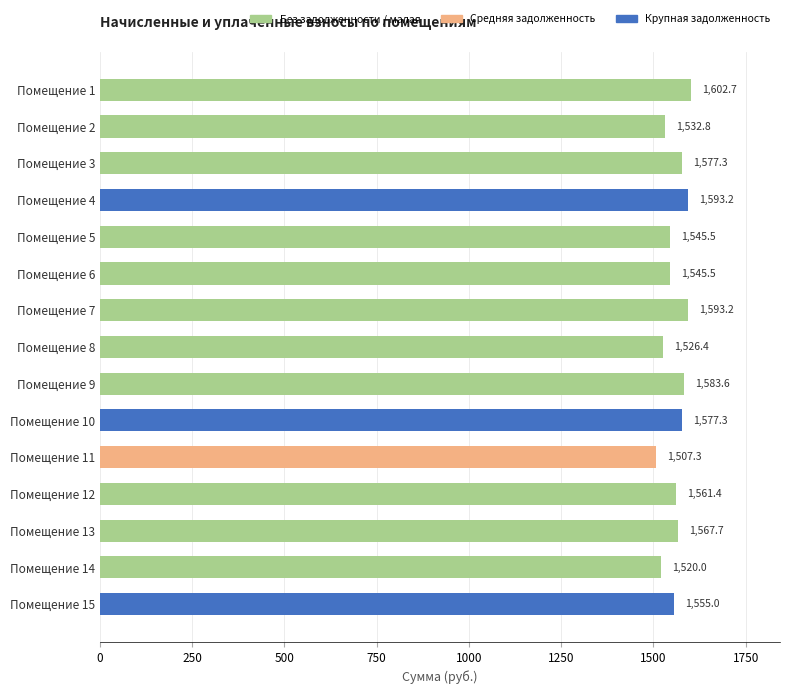

What is the value of the 2nd bar from the top?

1532.8